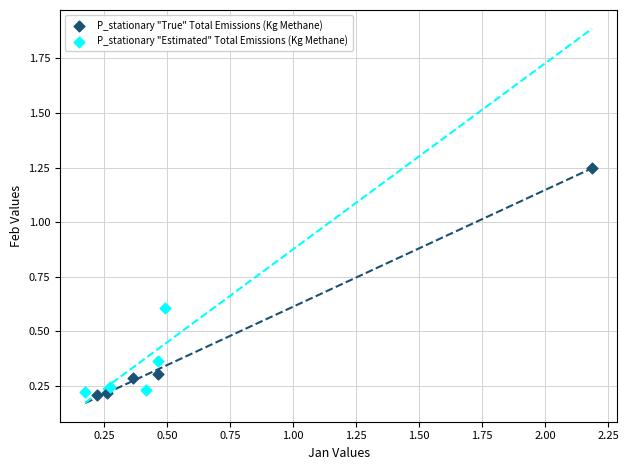

Which series reaches the maximum Y coordinate?

P_stationary "True" Total Emissions (Kg Methane)